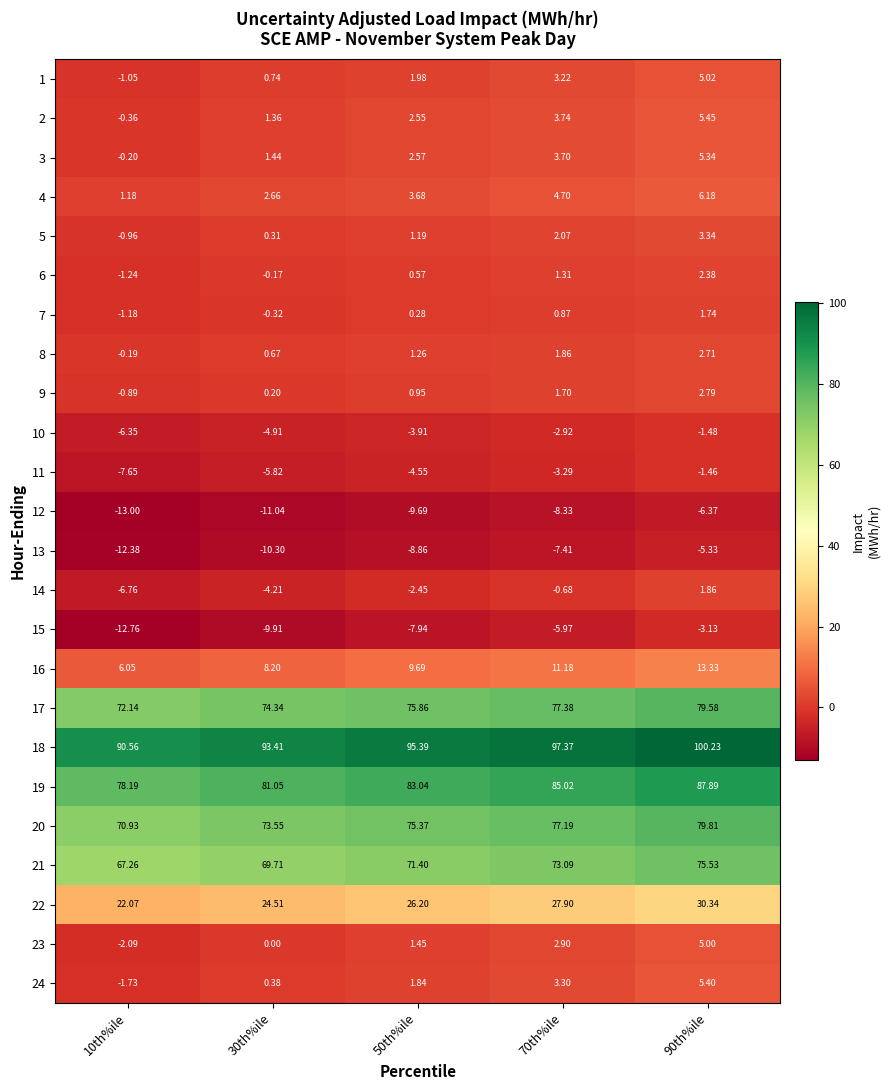

Count the number of categories in the chart.

5